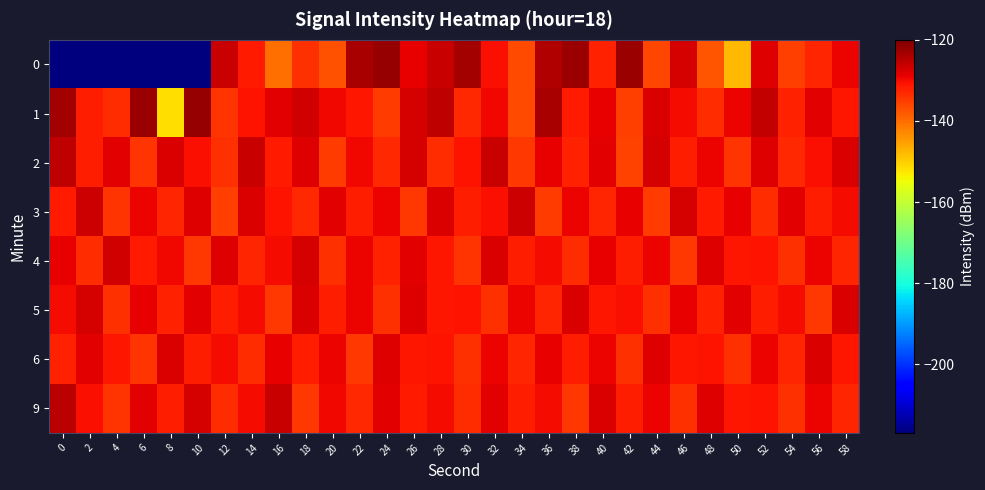

At which category is the sum across all series the highest?

36